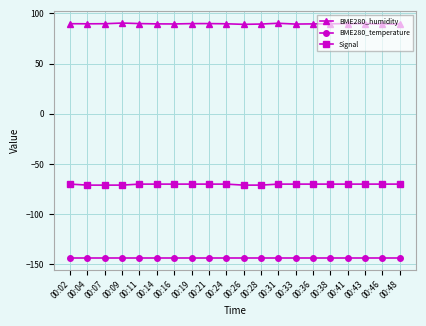

Rank the series by their maximum value, from highest to lowest.

BME280_humidity, Signal, BME280_temperature